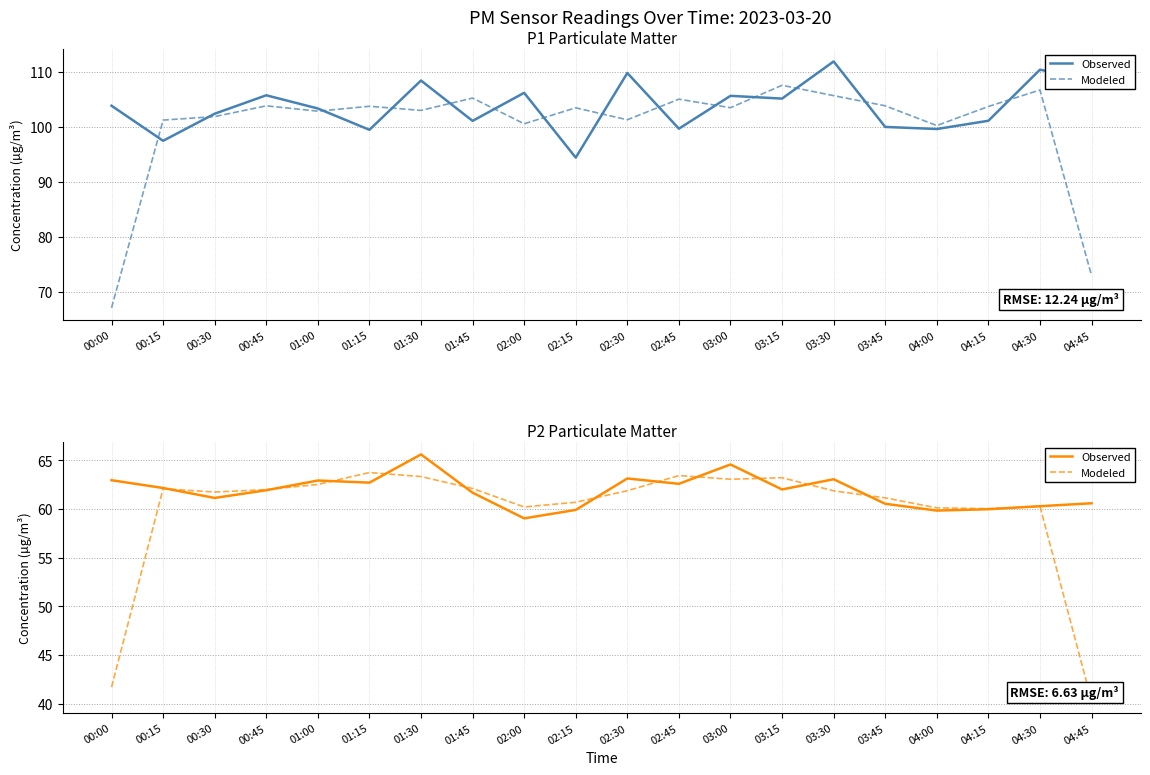

What is the maximum value for Observed?

65.6